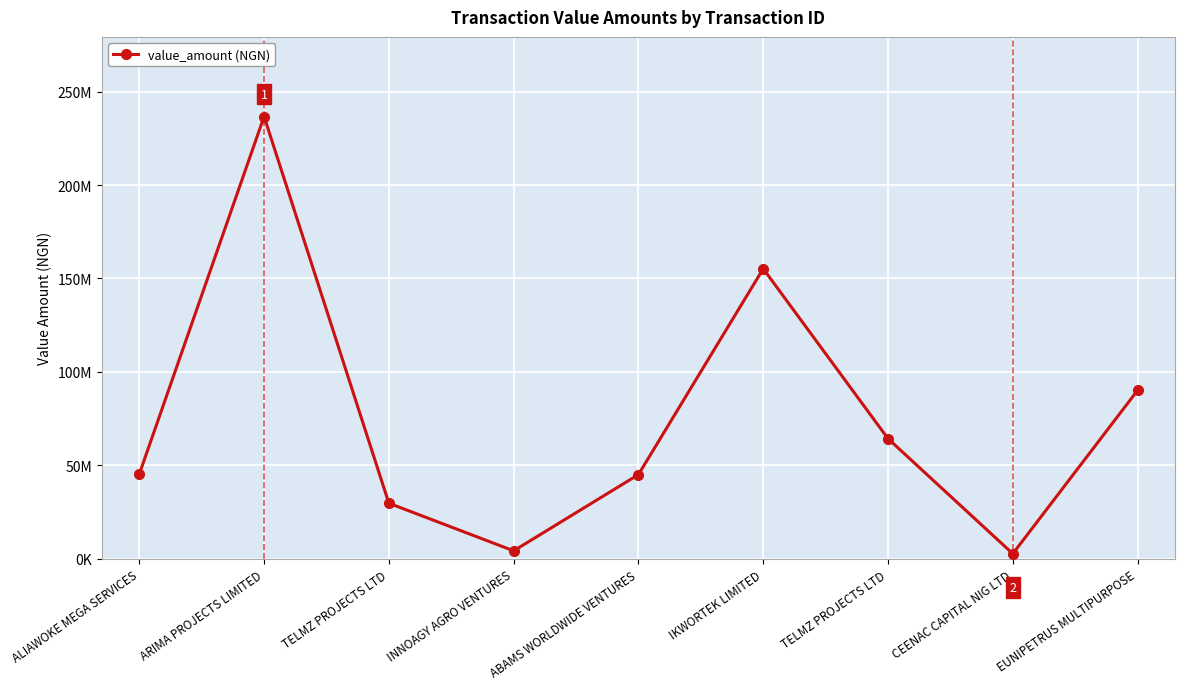

Does the chart have visible grid lines?

Yes